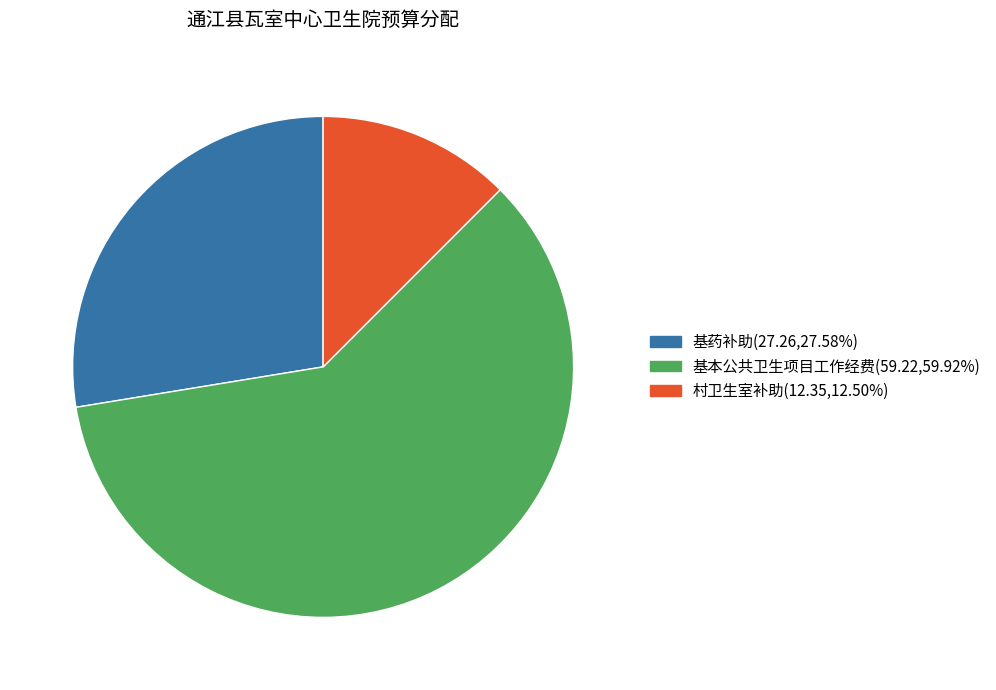

Is the sum of 村卫生室补助 and 基本公共卫生项目工作经费 greater than half?

Yes